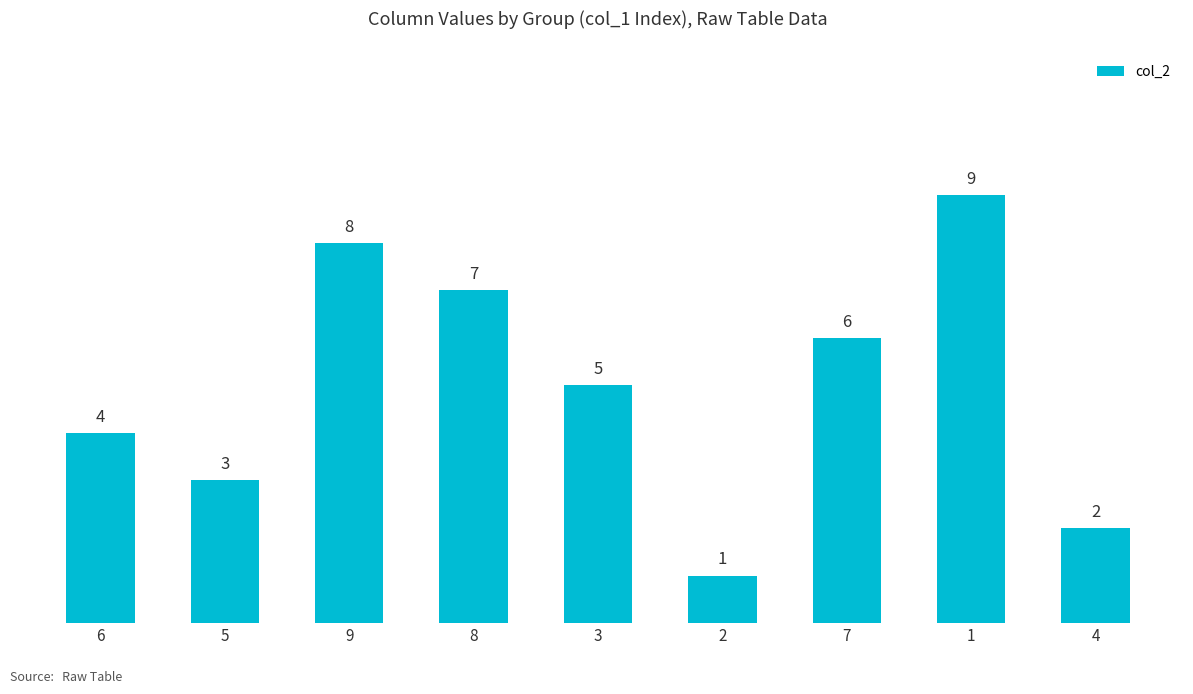

Read the value at 6.

4